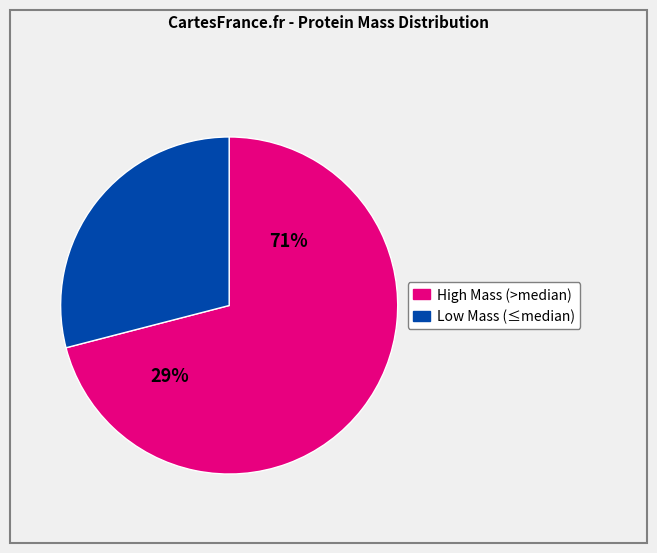

True or false: A8TKG2 accounts for 1% of the total.

False